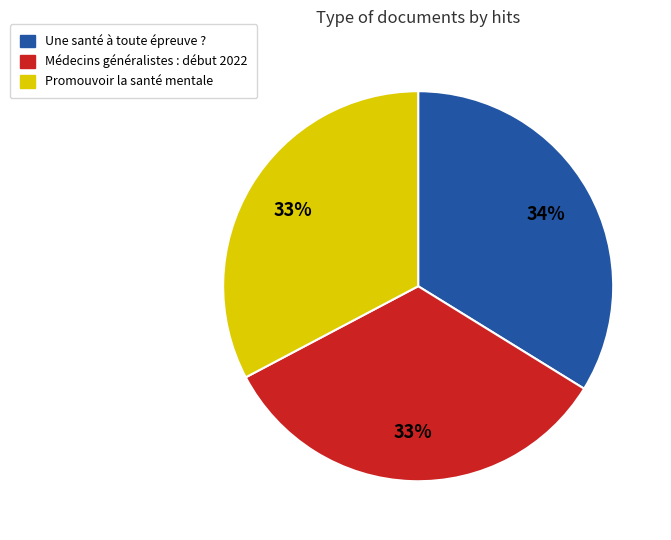

To the nearest percent, what is the average slice percentage?

33%